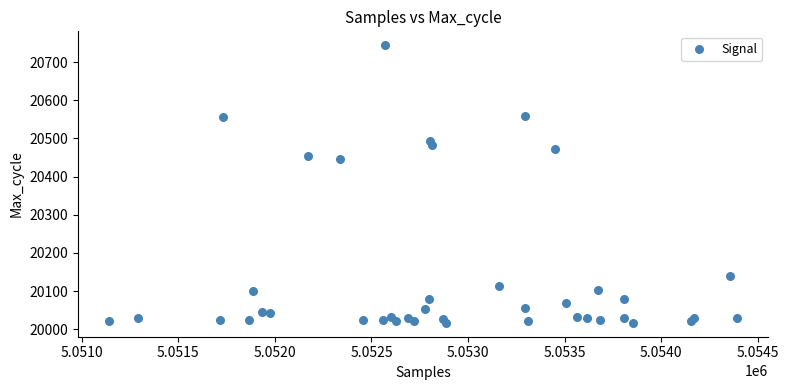

What is the range of Y values (max minus min)?

727